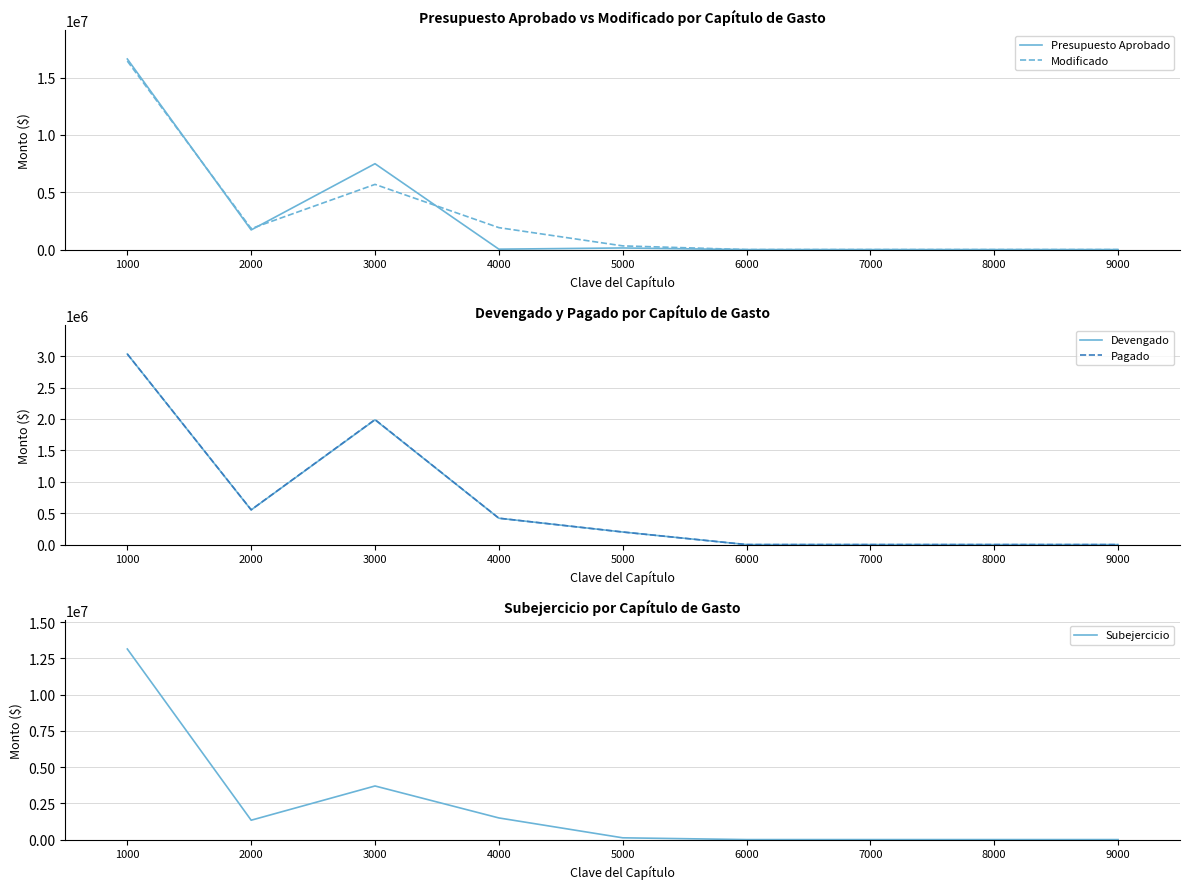

List the labels in order of Subejercicio value, smallest first.

6000, 7000, 8000, 9000, 5000, 2000, 4000, 3000, 1000